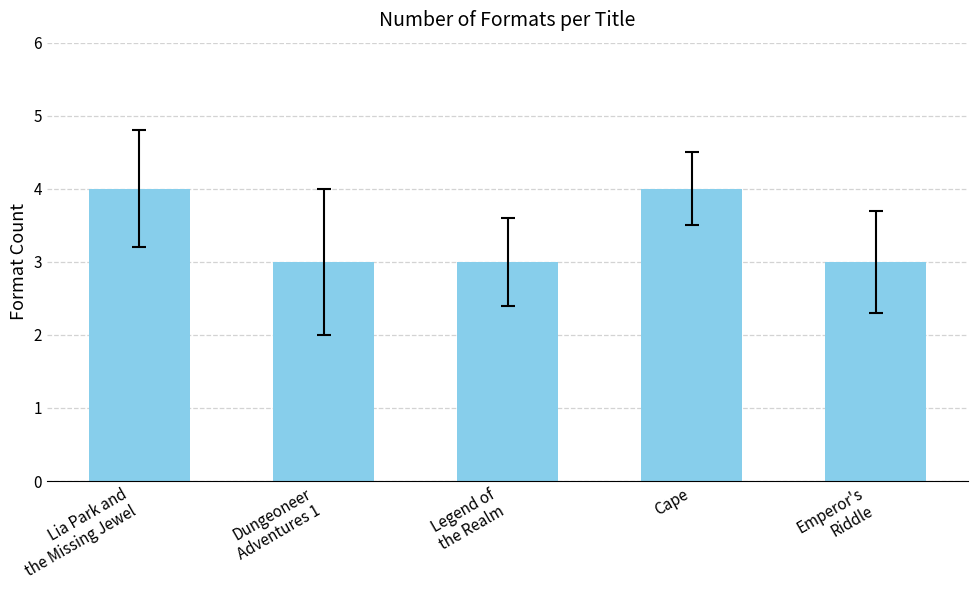

What is the smallest value displayed?

3